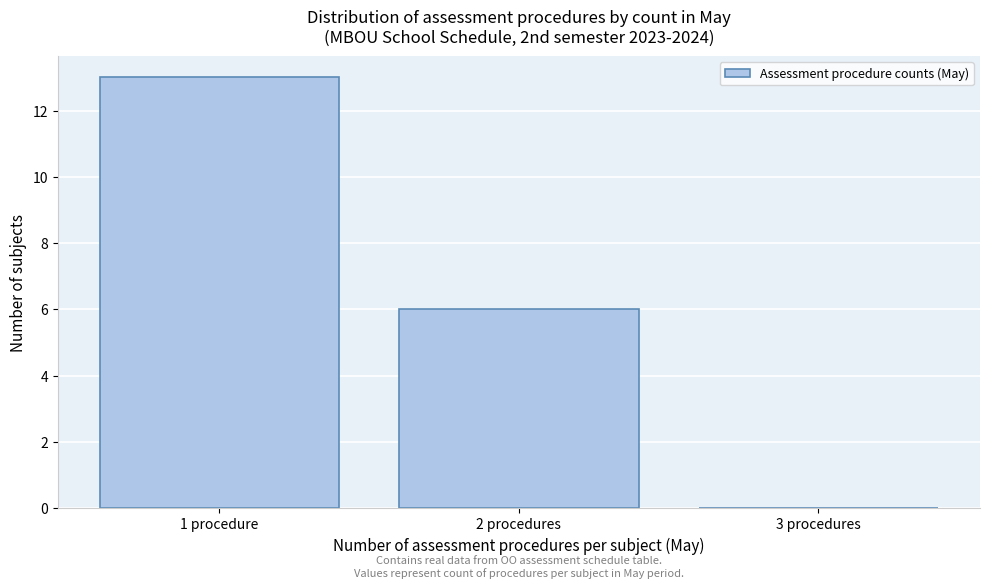

Reading left to right, list all the values displayed in this chart.

1 procedure=13	2 procedures=6	3 procedures=0